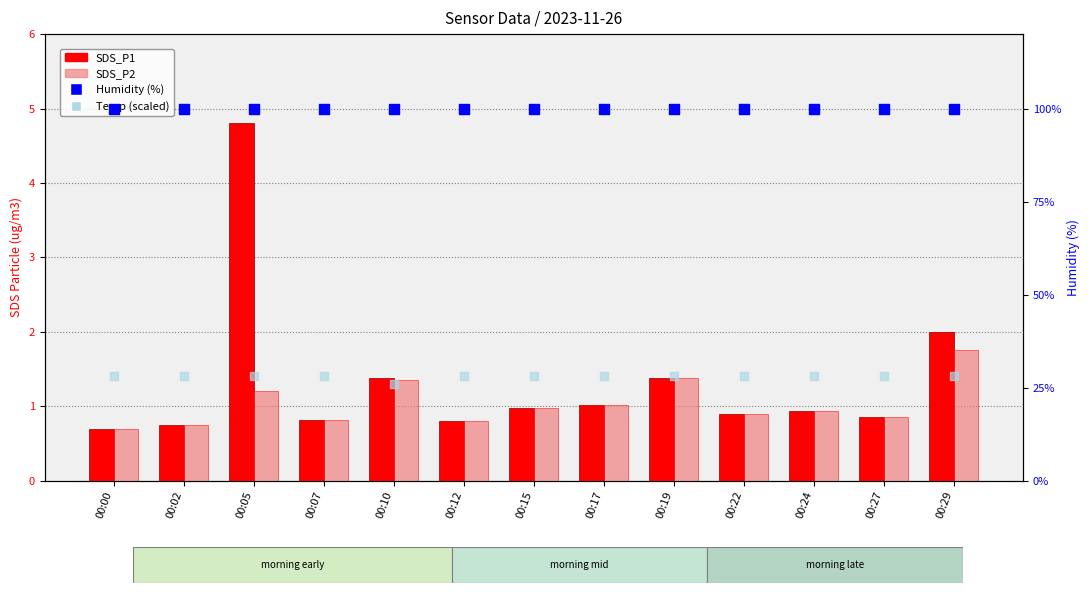

At how many categories does at least one series exceed 66?

13